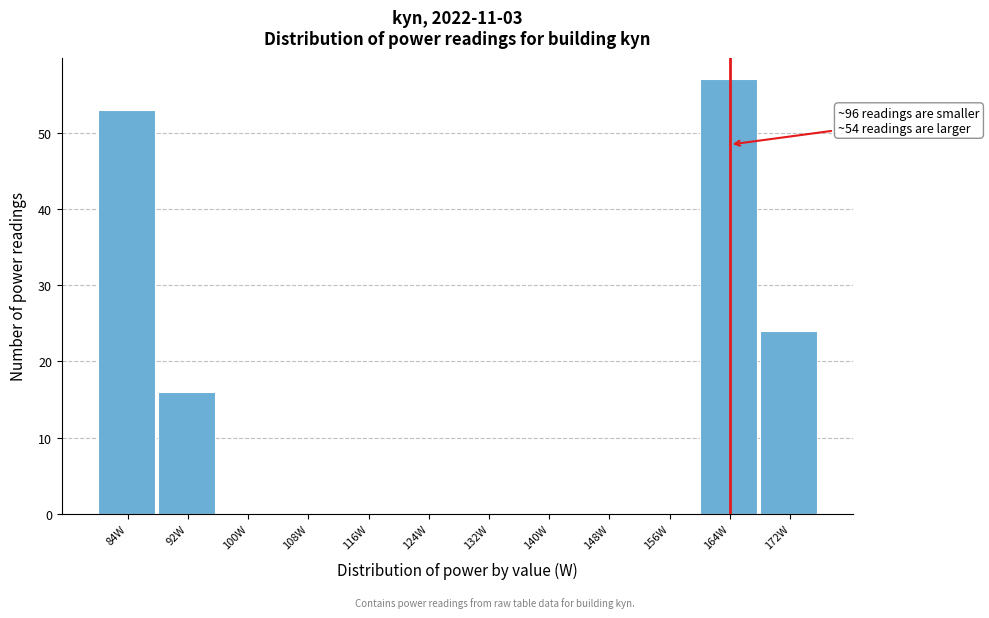

Reading right to left, extract all data points from this chart.

172W=24	164W=57	156W=0	148W=0	140W=0	132W=0	124W=0	116W=0	108W=0	100W=0	92W=16	84W=53